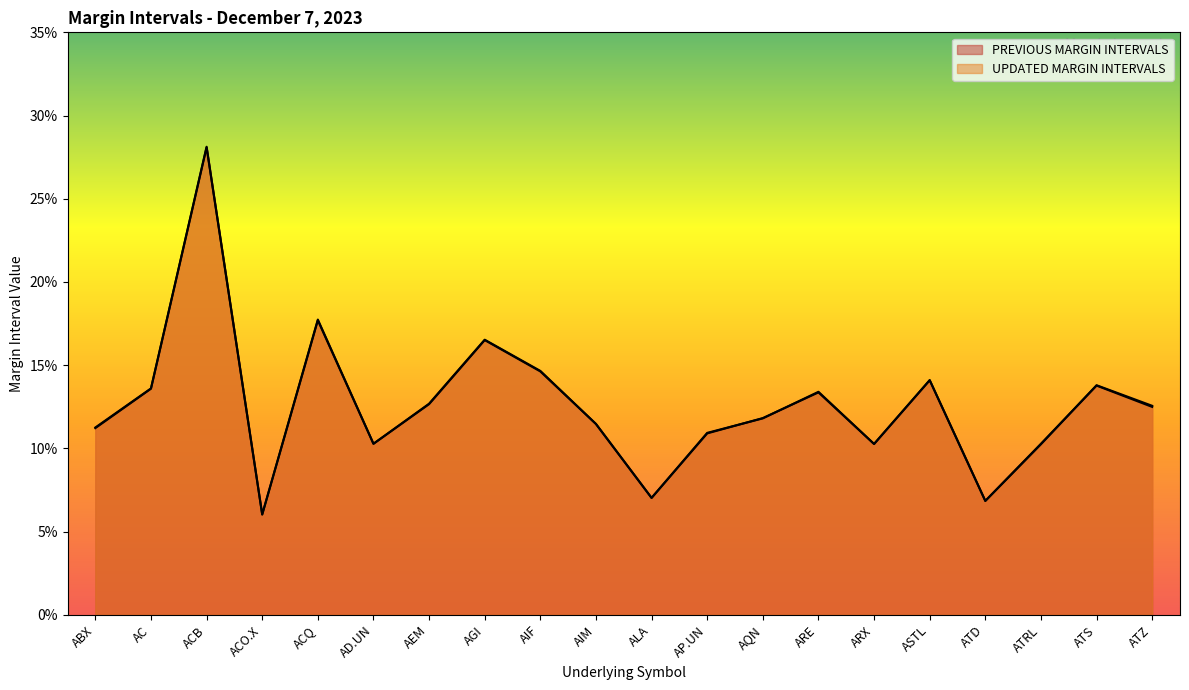

Between which two adjacent categories do UPDATED MARGIN INTERVALS and PREVIOUS MARGIN INTERVALS first intersect?

ACQ and AD.UN